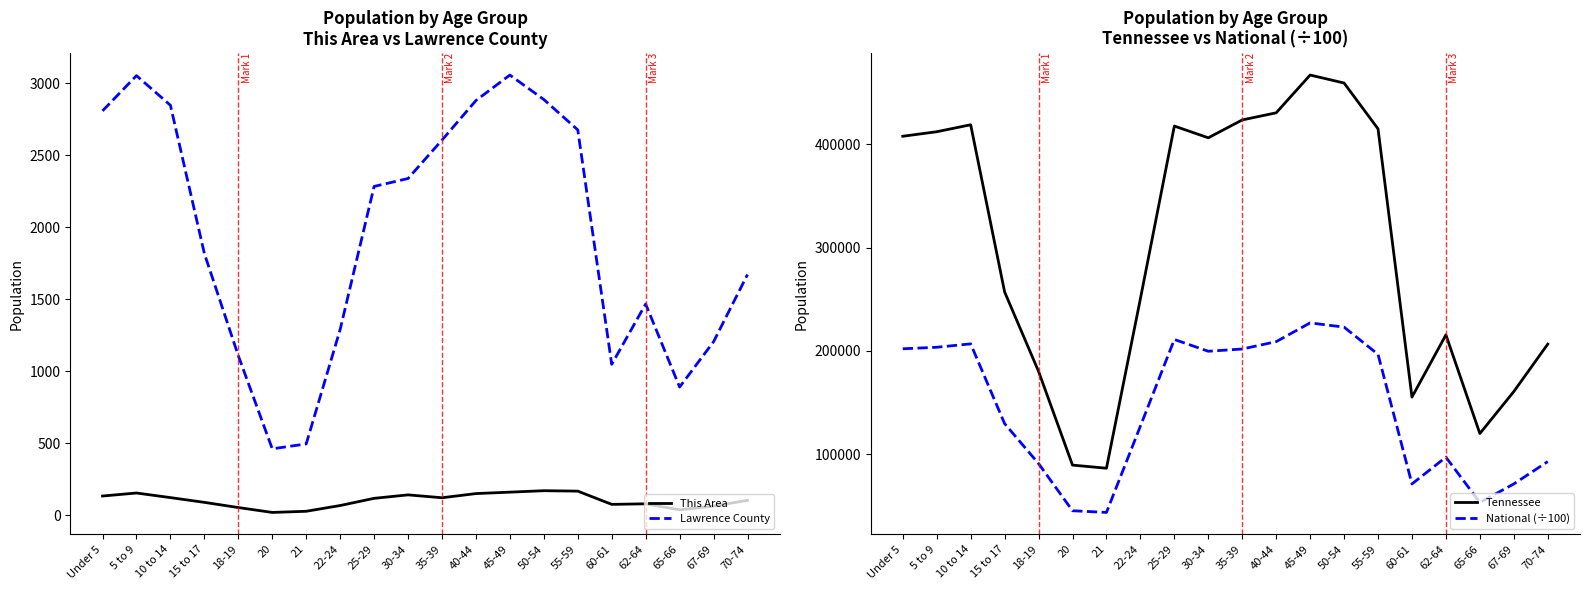

Does the chart display data point markers on the line(s)?

No